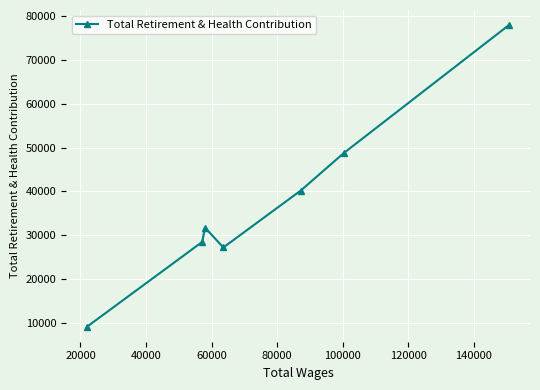

What is the value of the 2nd point from the left?

28467